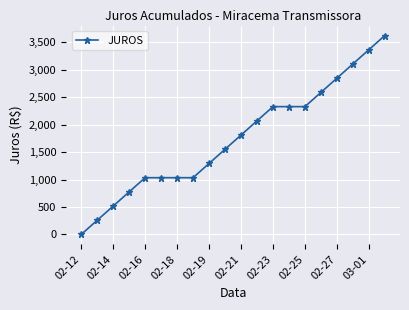

What is the value of the 10th point from the left?

1552.1